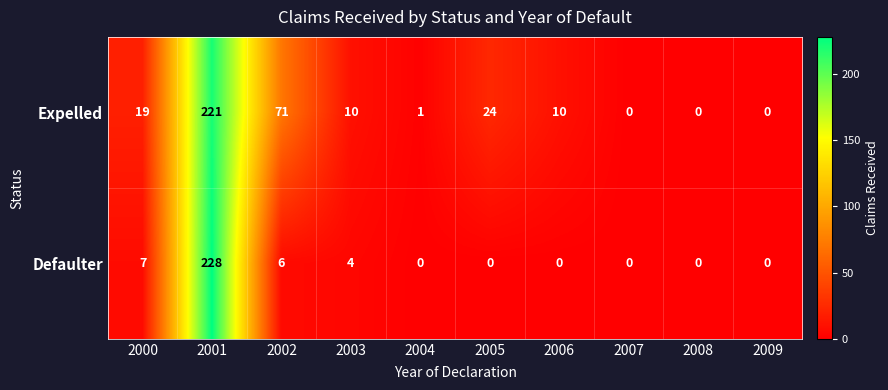

What is the sum of the Expelled values at 2004 and 2005?

25